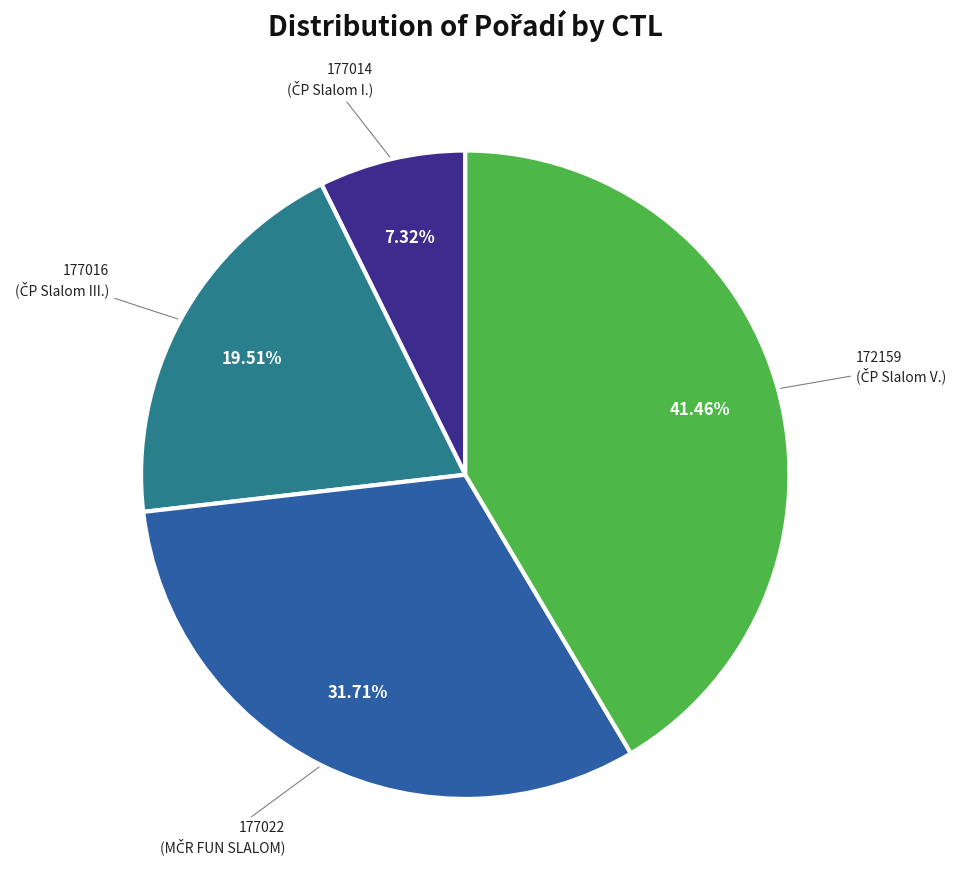

Is it true that 177016 is 33% of the pie?

False